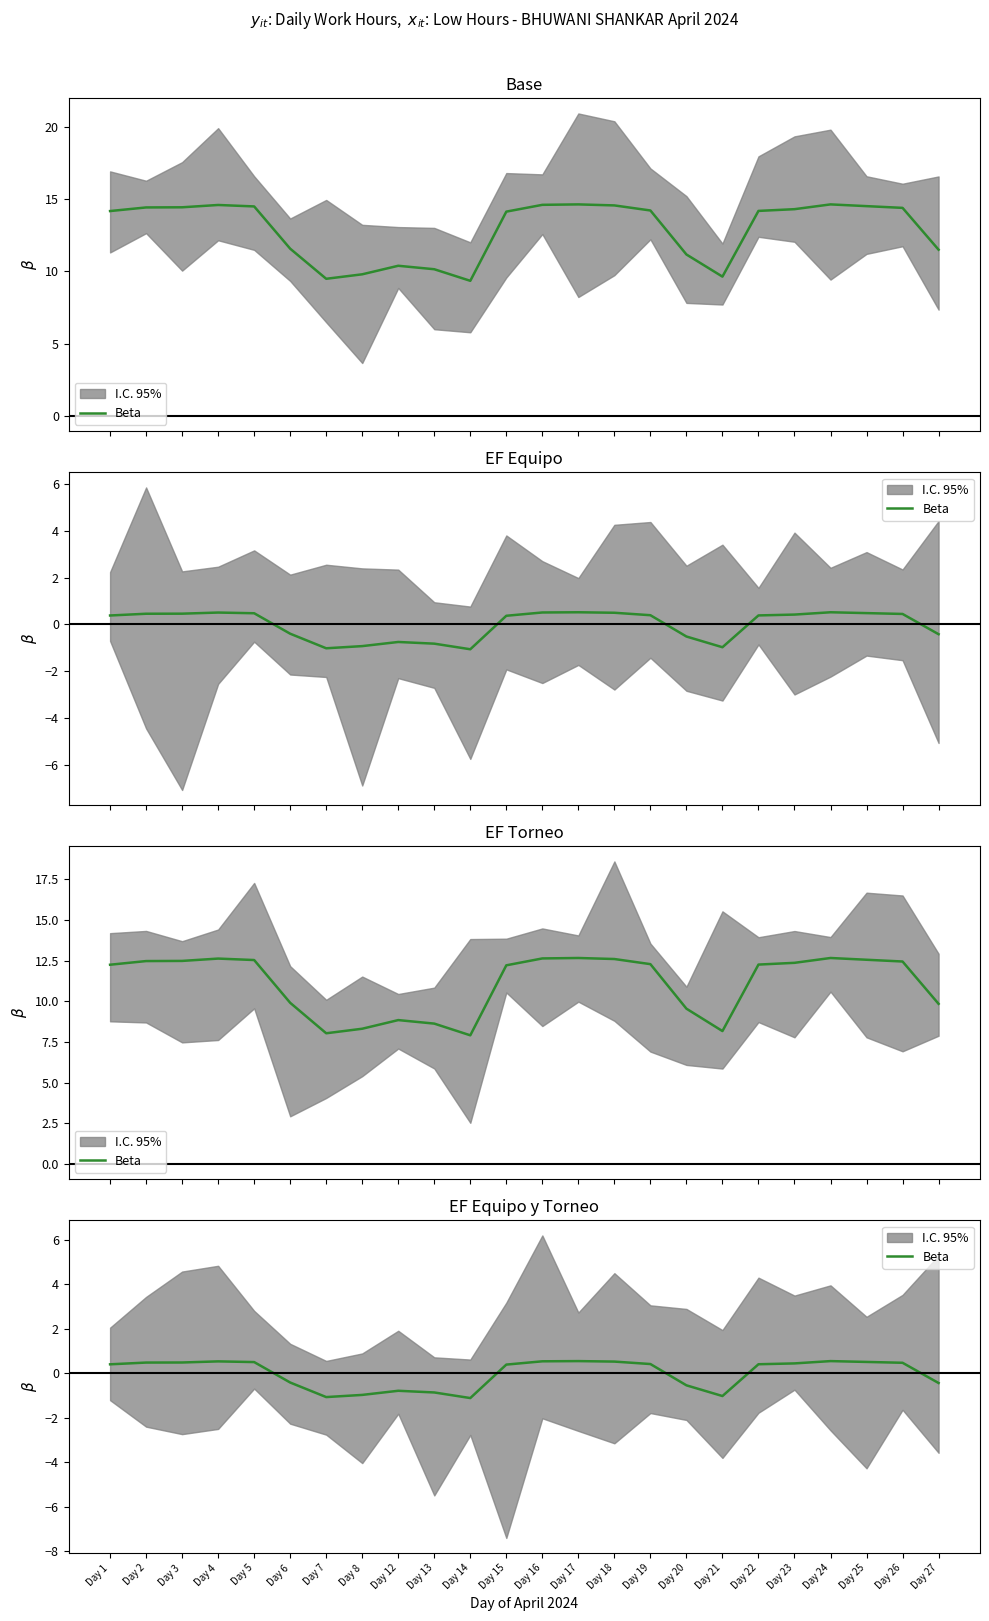

The value at Day 20 is -0.5. True or false?

True